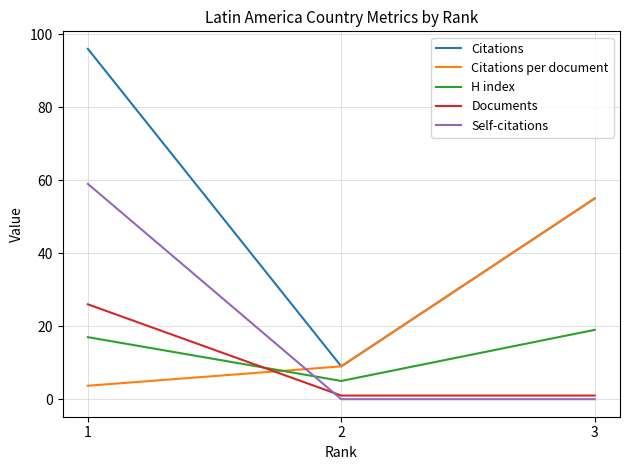

What is the maximum value shown in the chart?

96.0